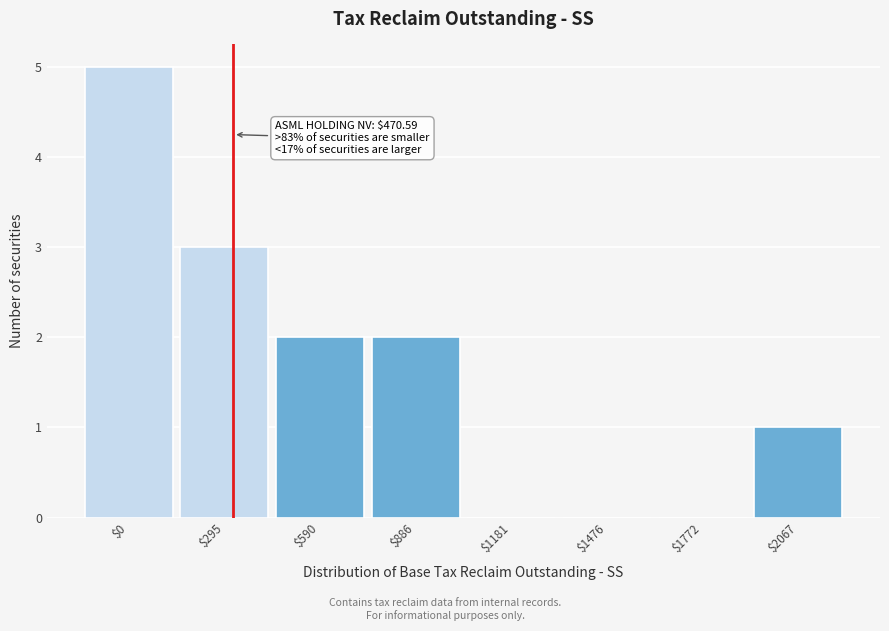

True or false: the data shows 2 at $590.

True